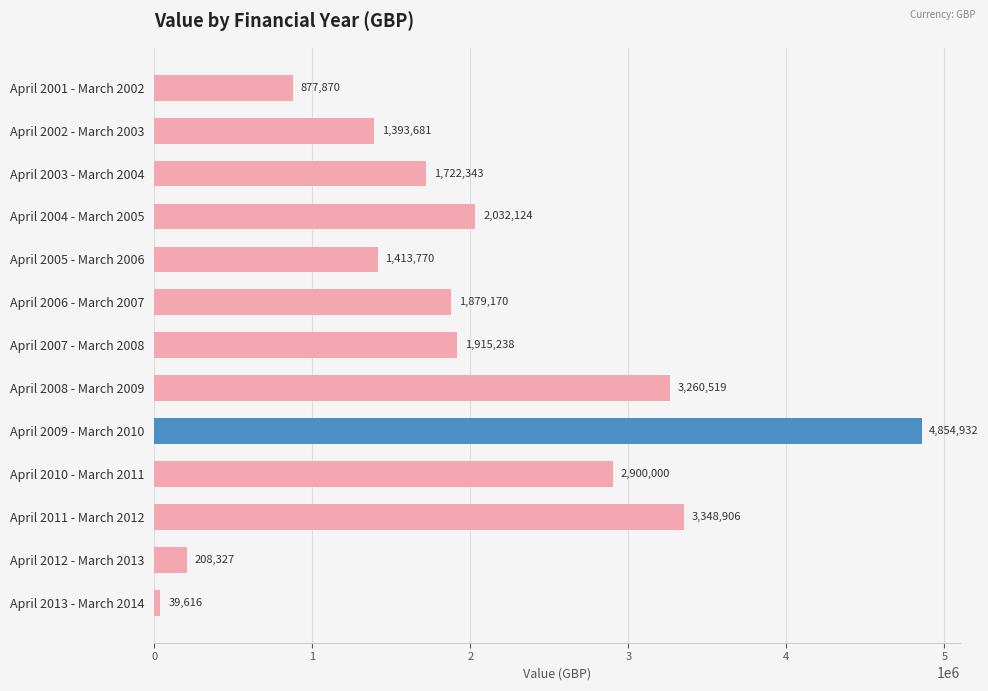

Reading bottom to top, extract all data points from this chart.

39616	208327	3348906	2900000	4854932	3260519	1915238	1879170	1413770	2032124	1722343	1393681	877870